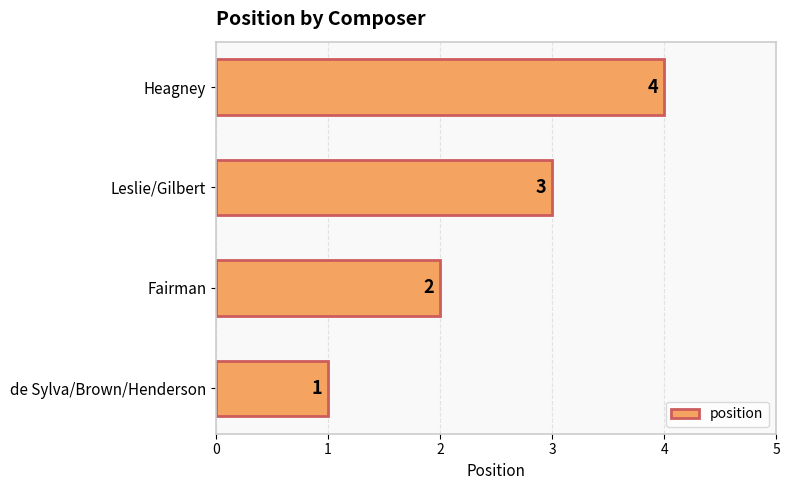

What is the sum of all values?

10